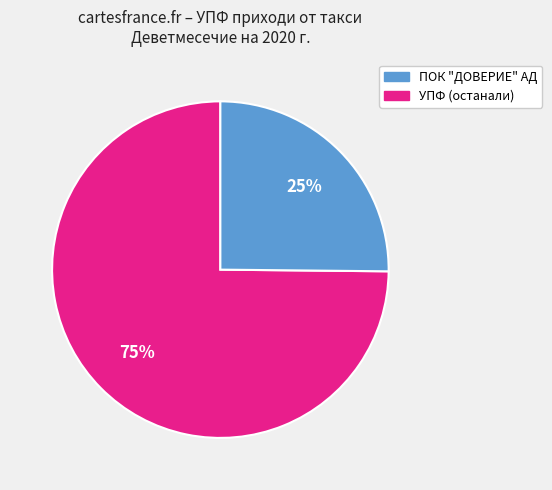

Is there a majority slice in this chart?

Yes